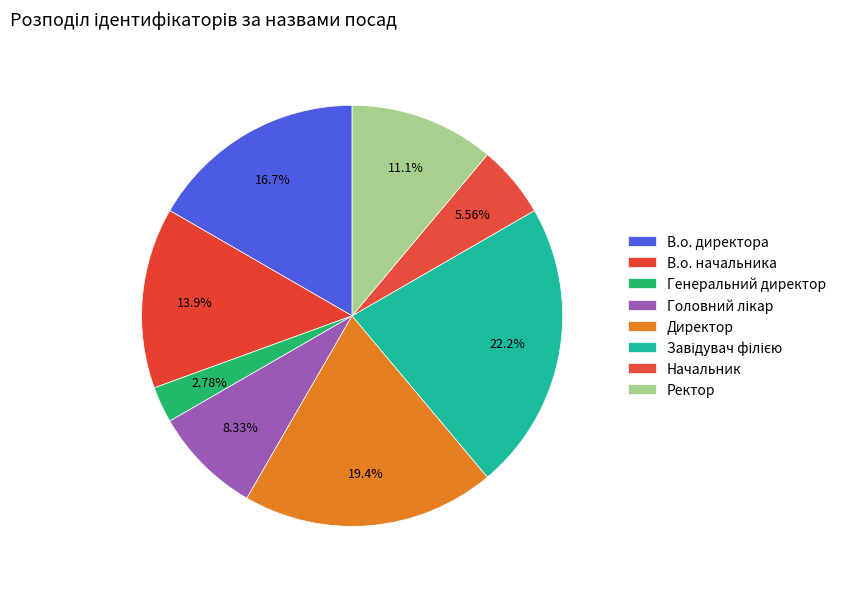

To the nearest percent, what is the difference between the Генеральний директор and Директор slice percentages?

17%